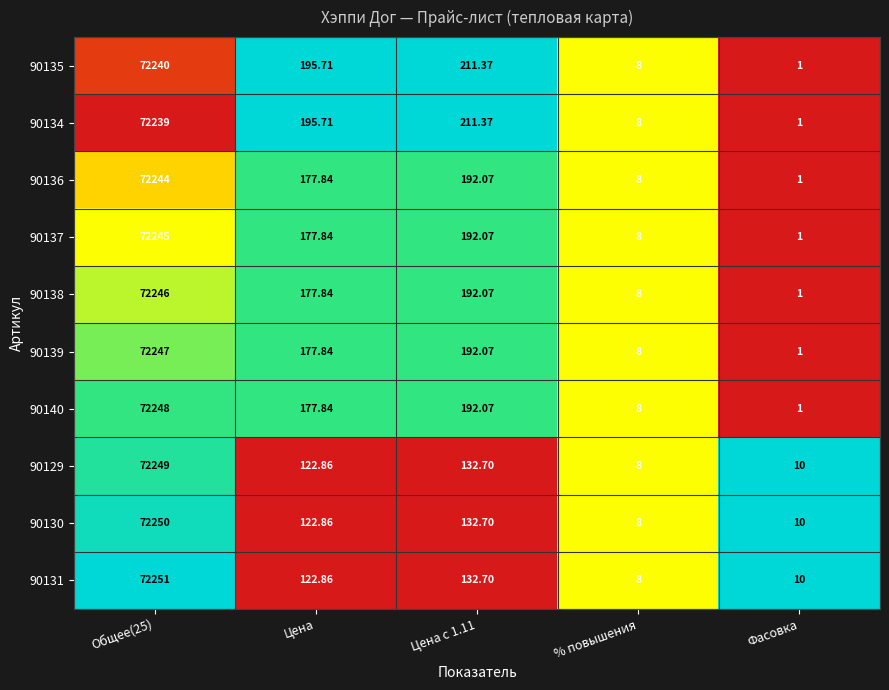

Which category has the lowest value across all series?

Фасовка